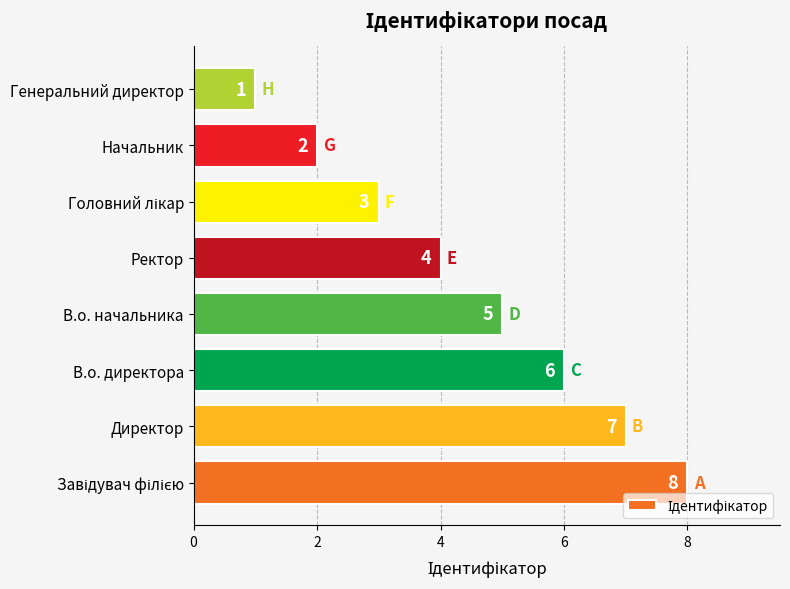

Reading bottom to top, extract all data points from this chart.

8	7	6	5	4	3	2	1